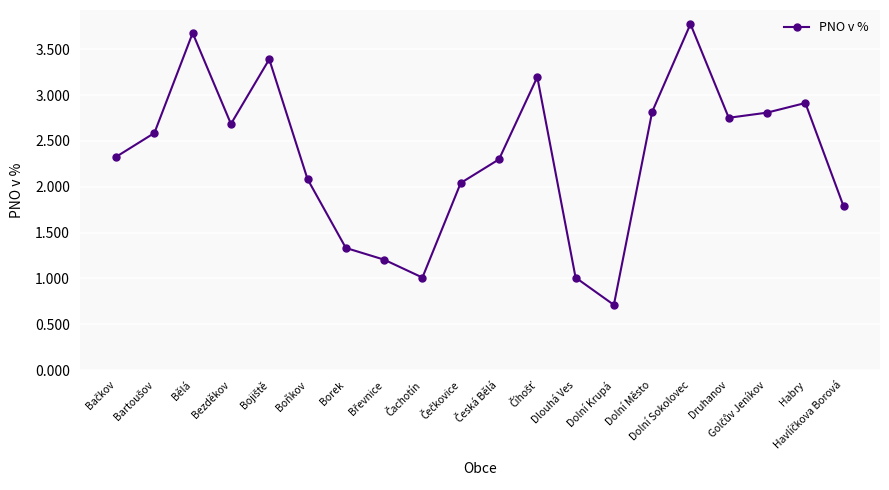

Is it true that the value at Dolní Sokolovec is 3.8?

True